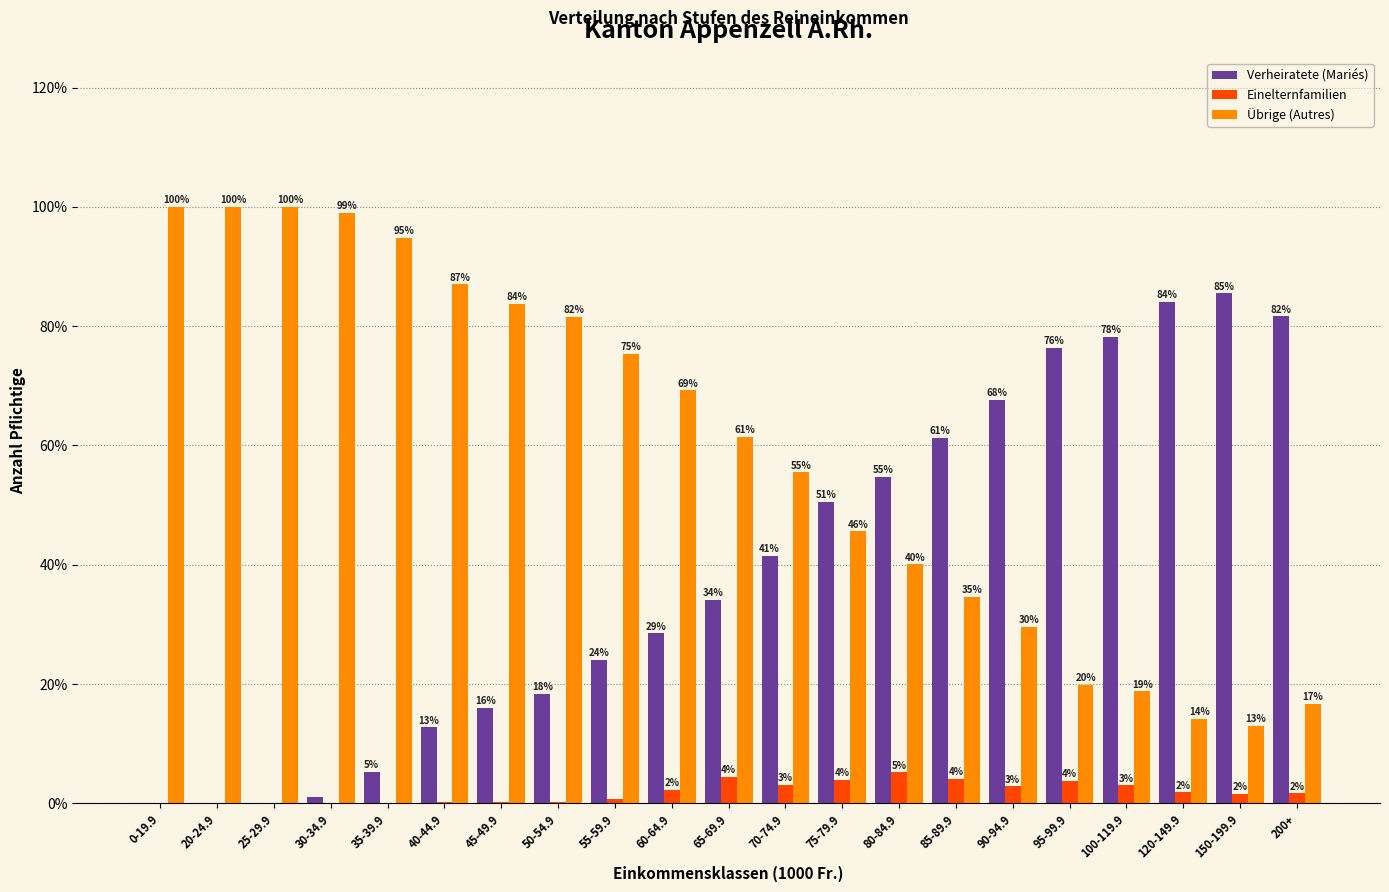

Which series has the largest total across all categories?

Übrige (Autres)